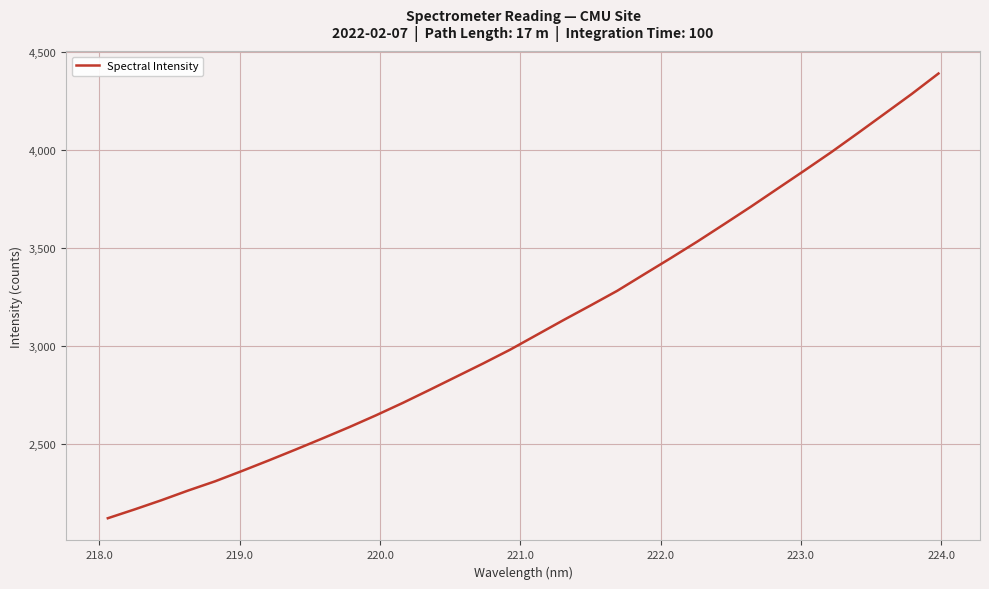

What is the maximum value shown in the chart?

4388.5